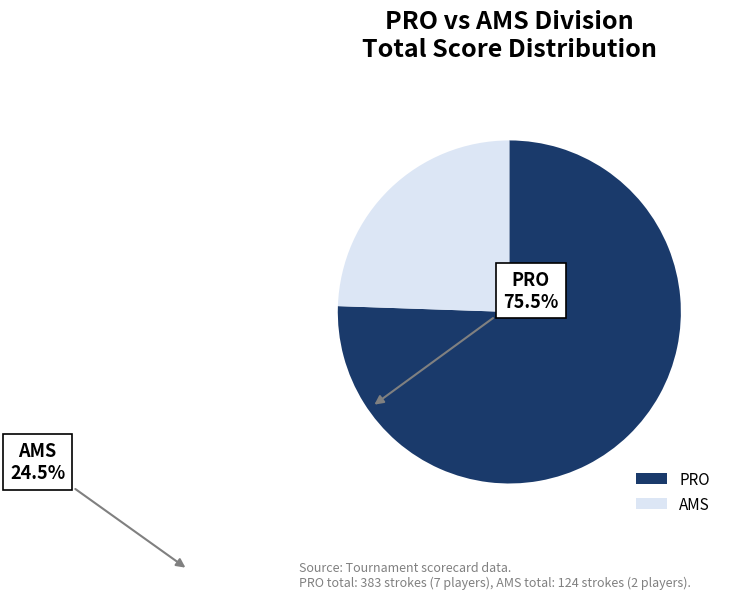

Is it true that PRO is 87% of the pie?

False